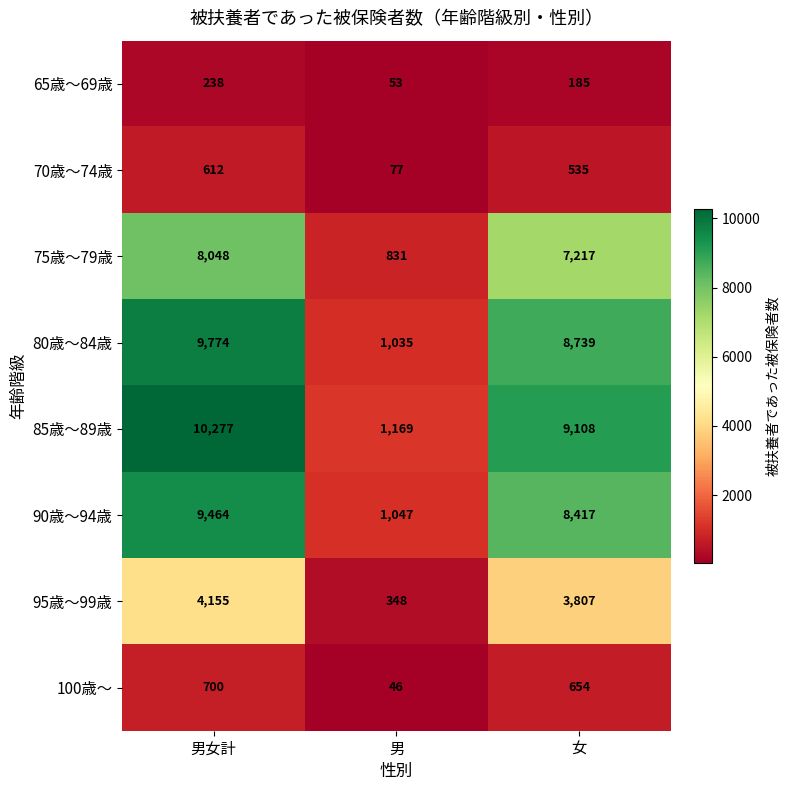

What is the difference between the maximum and minimum values in the 70歳～74歳 series?

535